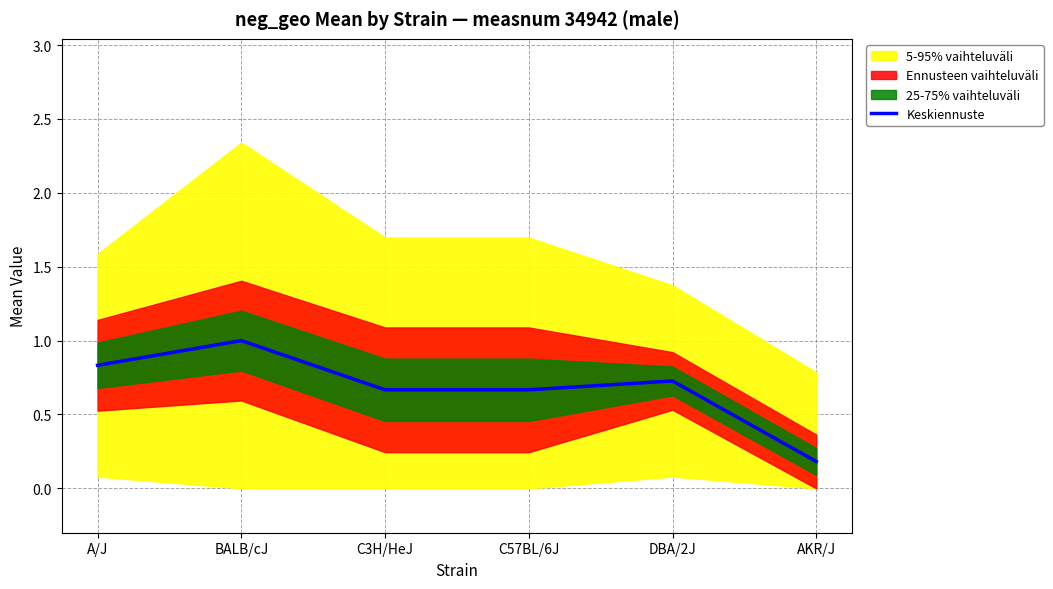

At which category does the data reach its first local peak?

BALB/cJ